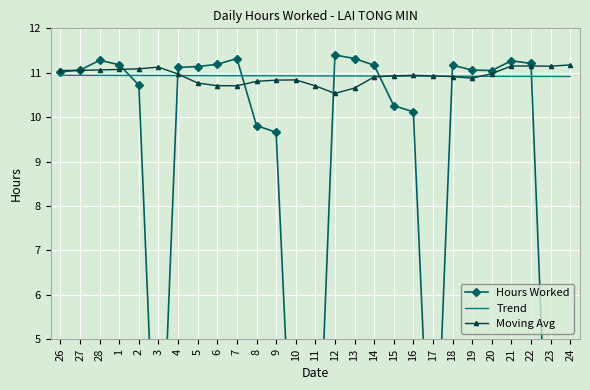

At which label does Hours Worked reach its minimum?

3